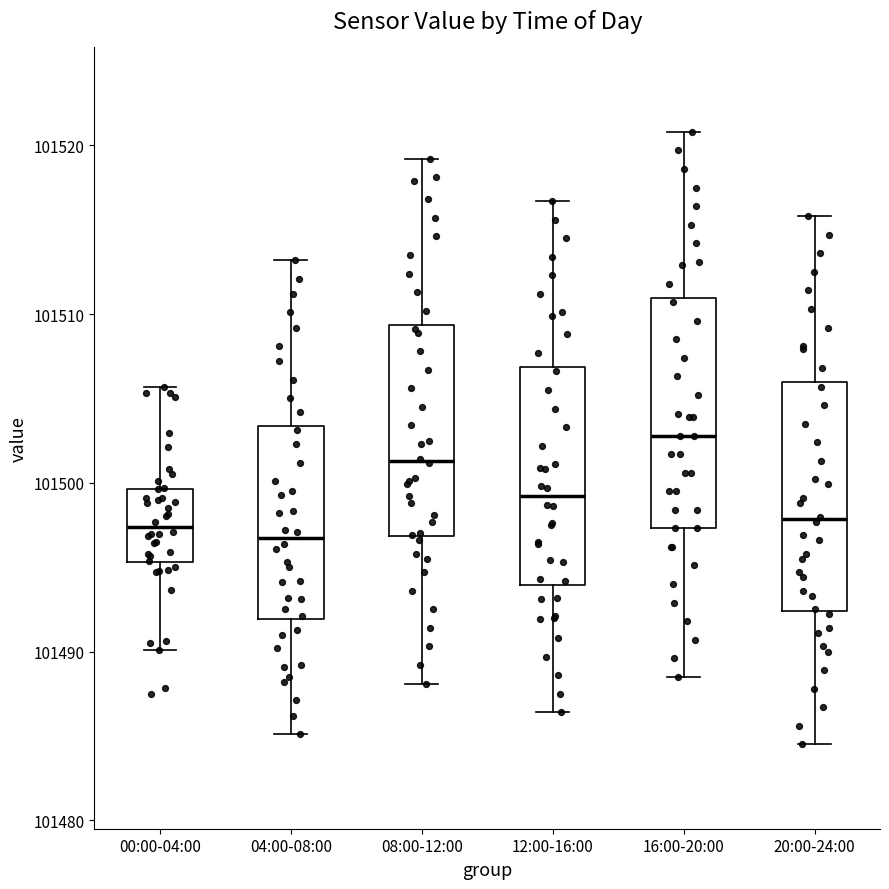

Where is the lower edge of the box for 12:00-16:00 on the y-axis? The values are not printed on the chart, so give them approximately, as read against the axis.

101494